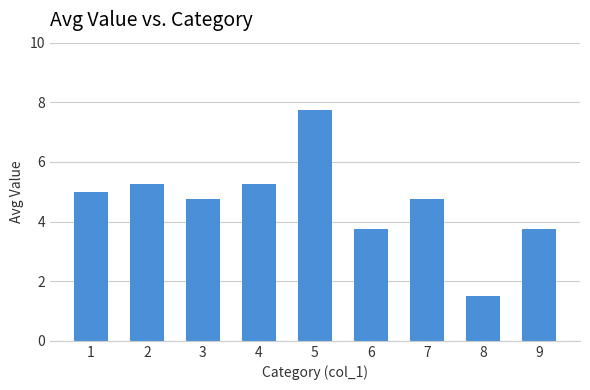

What is the sum of all values?

41.8